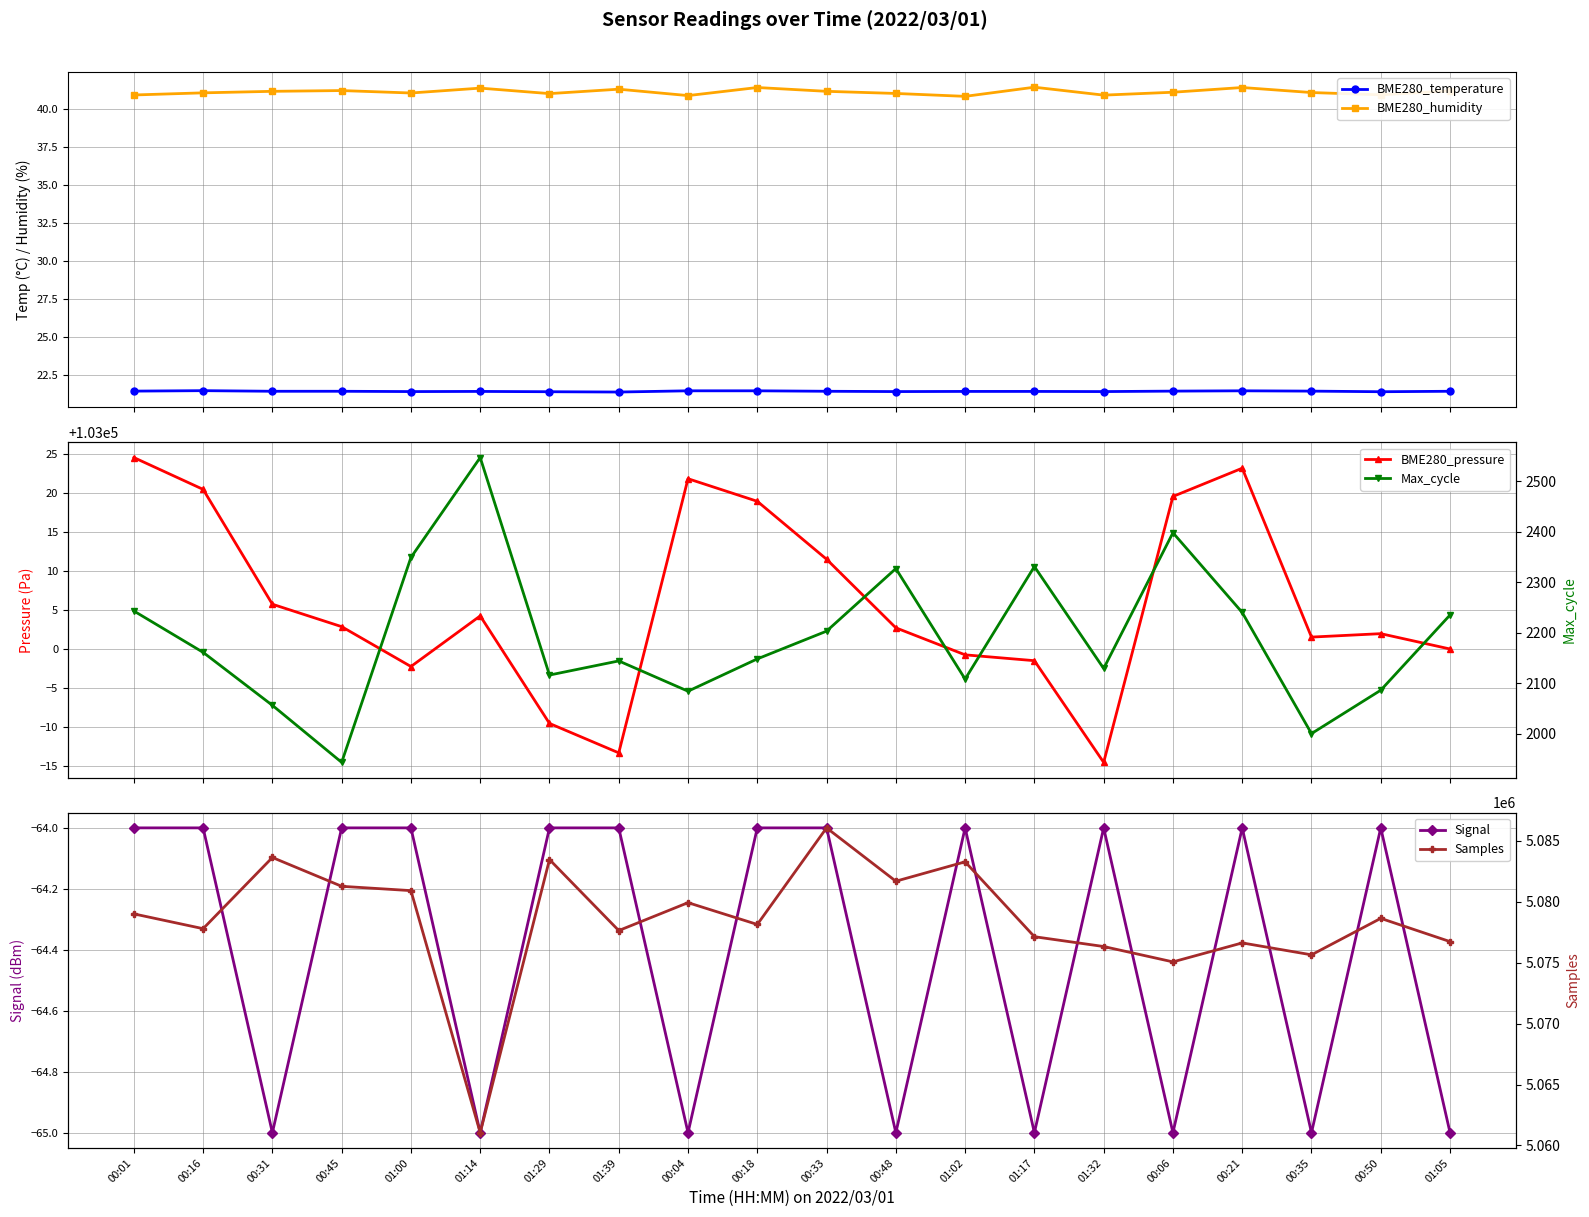

Where is BME280_pressure nearest to the value 103004?

01:14